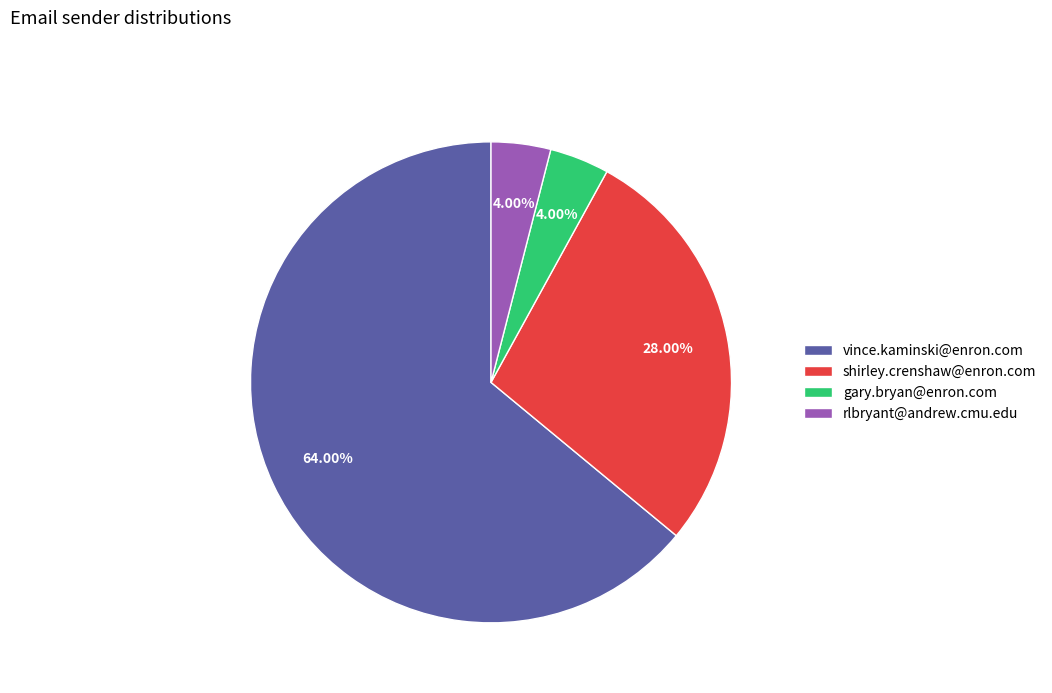

Which slice is the largest?

vince.kaminski@enron.com